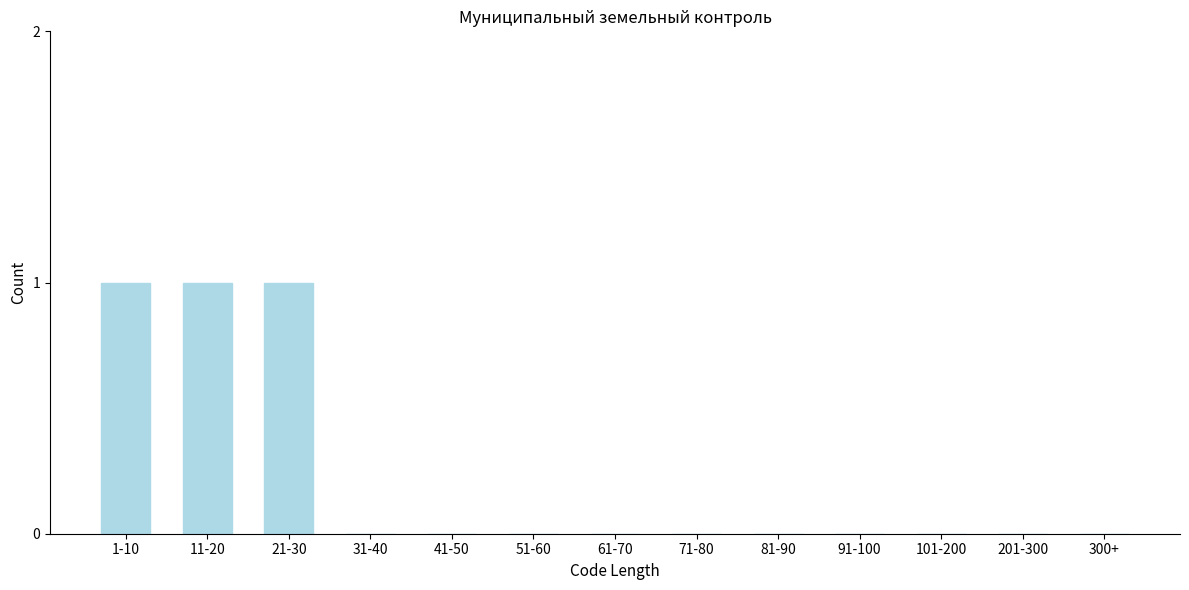

Reading left to right, extract all data points from this chart.

1-10=1	11-20=1	21-30=1	31-40=0	41-50=0	51-60=0	61-70=0	71-80=0	81-90=0	91-100=0	101-200=0	201-300=0	300+=0